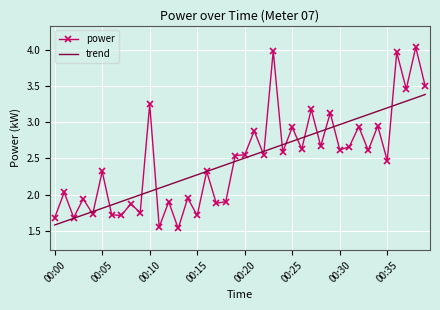

Count the number of data series in this chart.

2